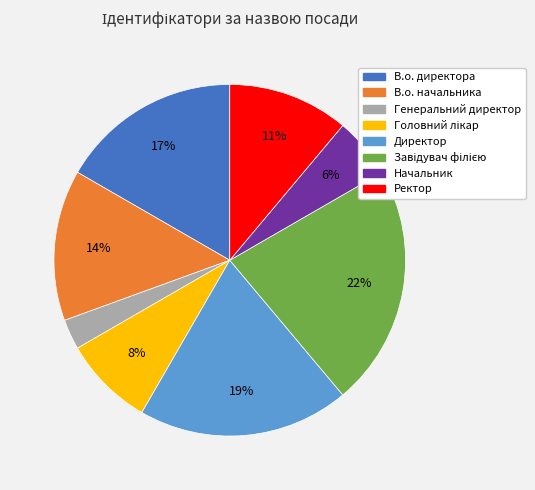

Which slice is the smallest?

Генеральний директор